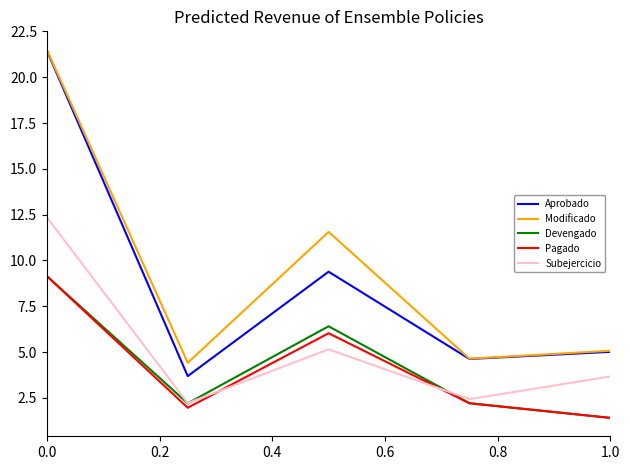

How many interior local valleys does the Aprobado series have?

2